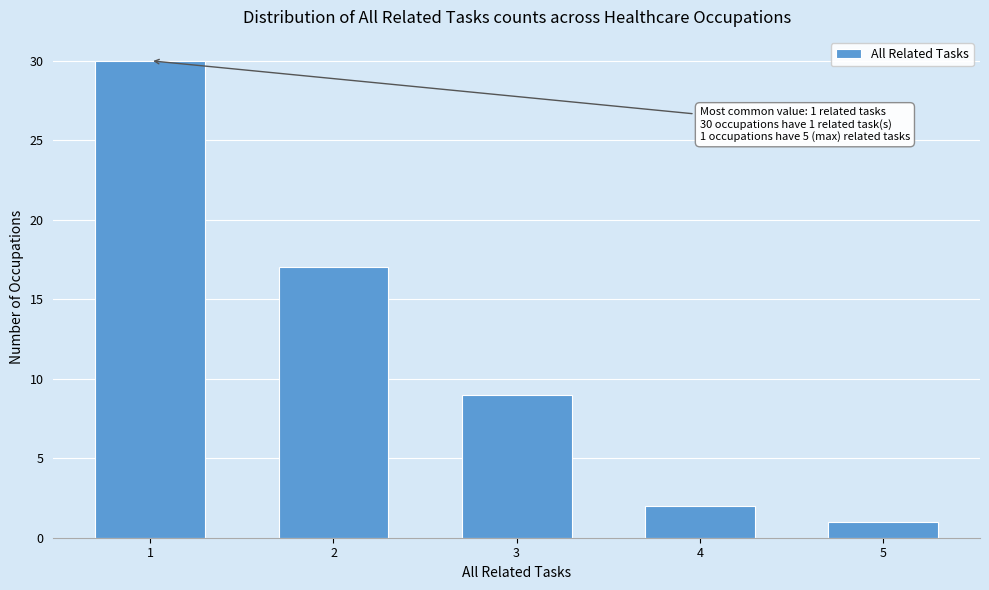

Reading left to right, extract all data points from this chart.

30	17	9	2	1